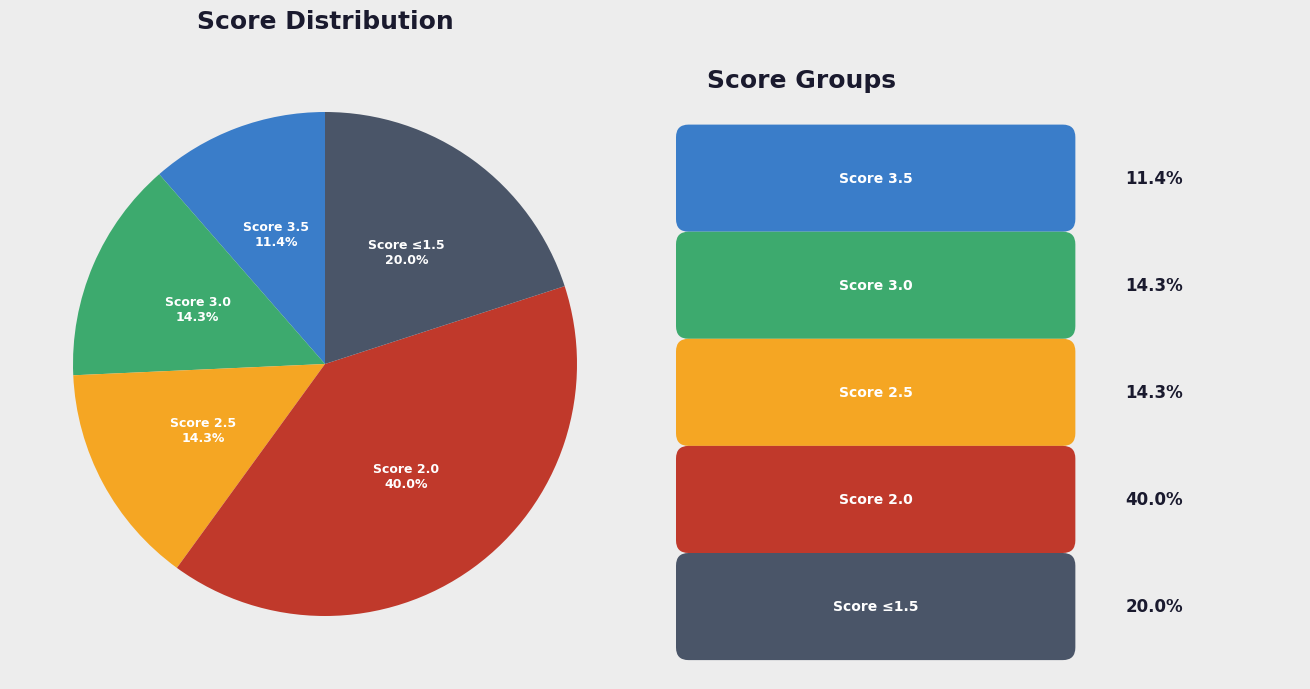

Count the number of slices in the pie.

5